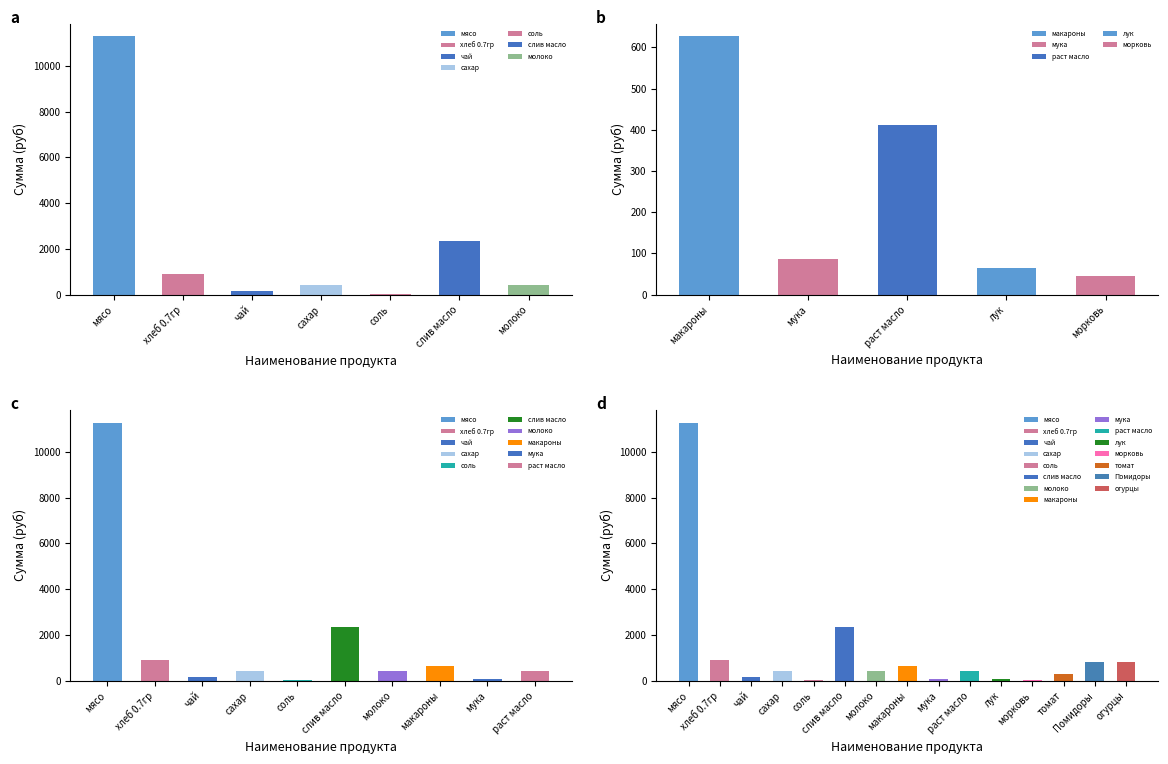

What position from the right is томат?

3